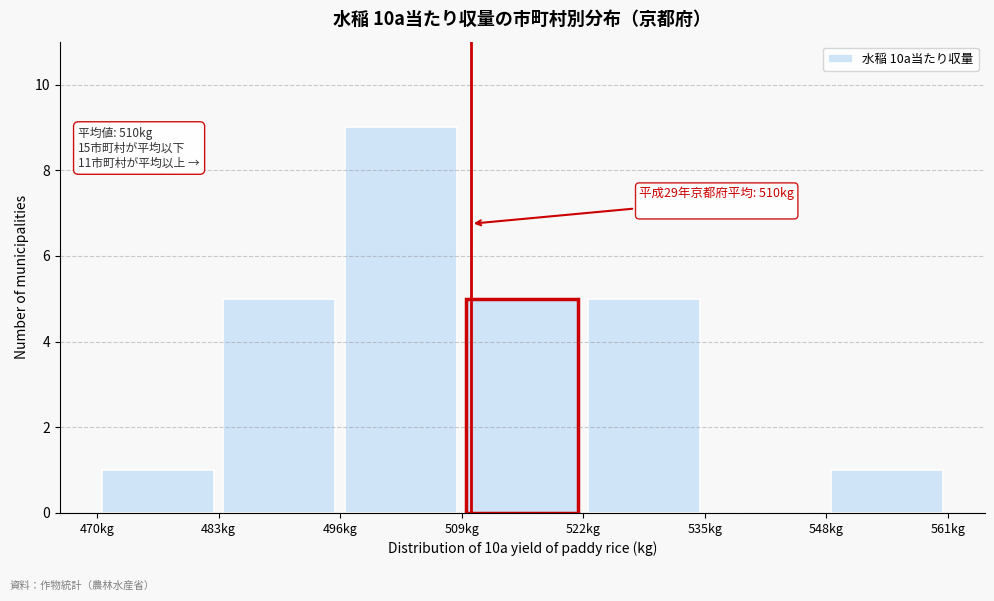

Over which range of the x-axis is the bar tallest?

496 to 509